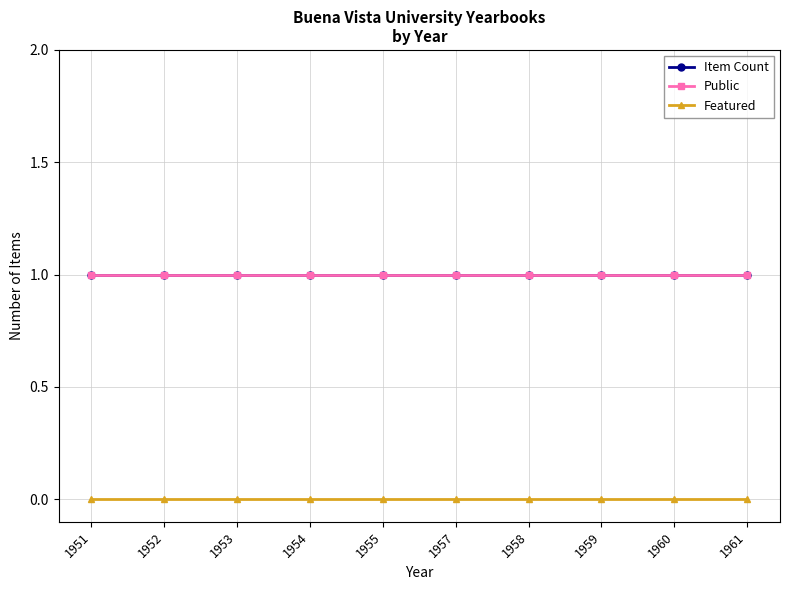

Does the chart have visible grid lines?

Yes